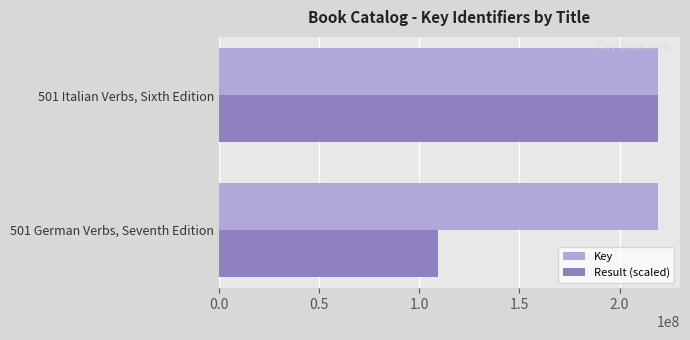

Which series has the widest spread of values?

Result (scaled)